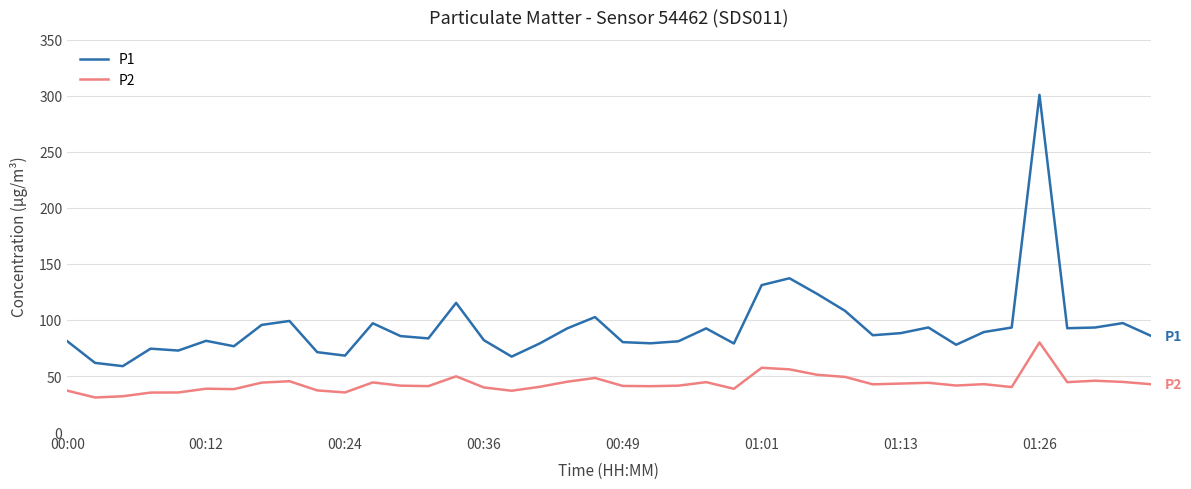

Which series has the widest spread of values?

P1